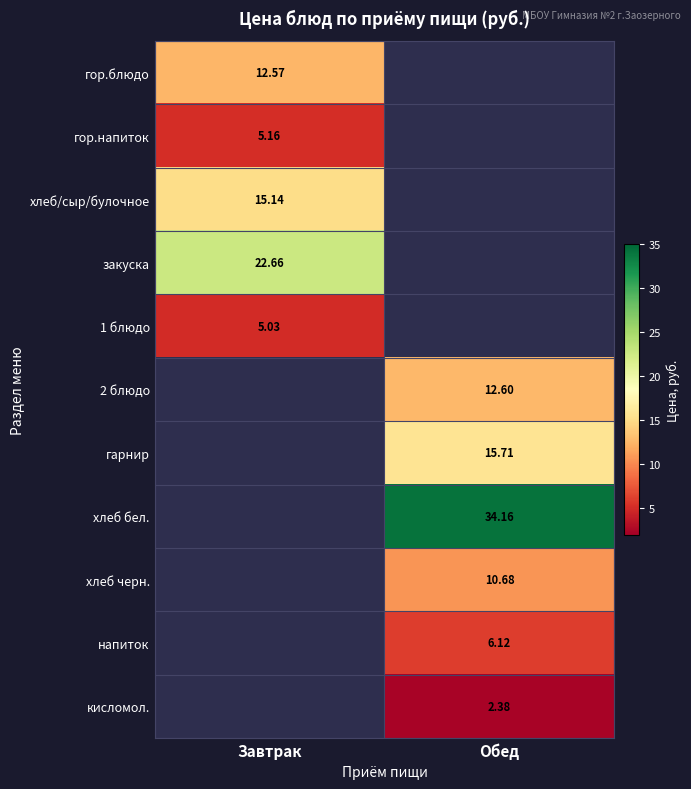

What is the approximate value of кисломол. at Обед?

2.4